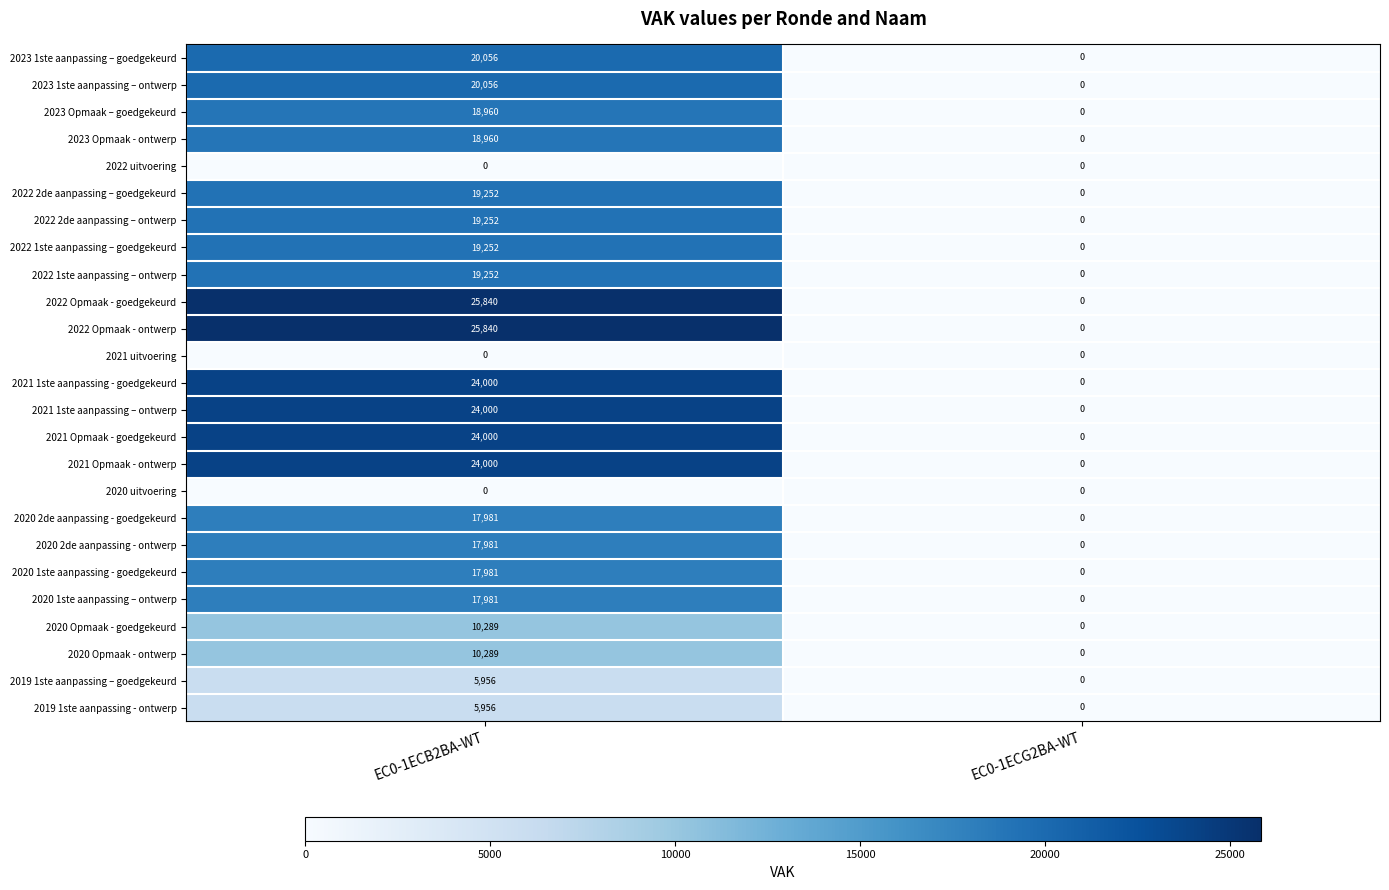

What is the difference between the maximum and minimum values in the 2020 1ste aanpassing – ontwerp series?

17981